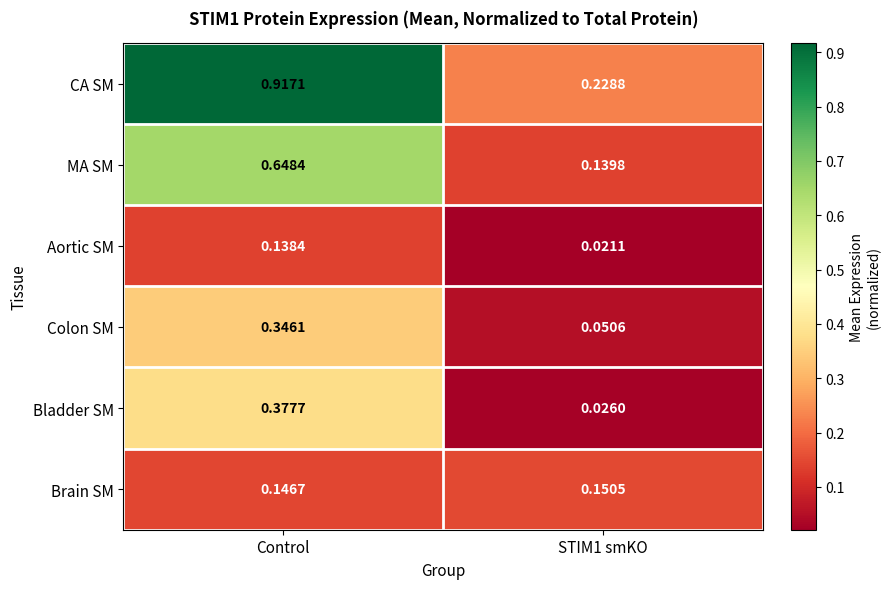

Rank the series at Control from highest to lowest value.

CA SM, MA SM, Bladder SM, Colon SM, Brain SM, Aortic SM